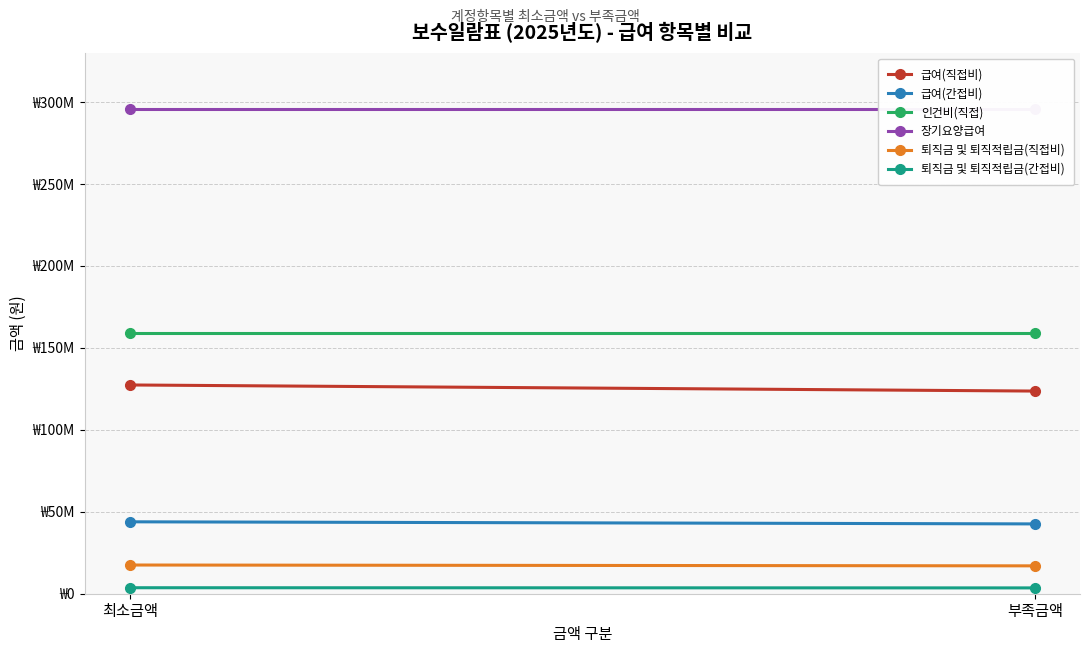

What is the sum of the 인건비(직접) values at 부족금액 and 최소금액?

317724000